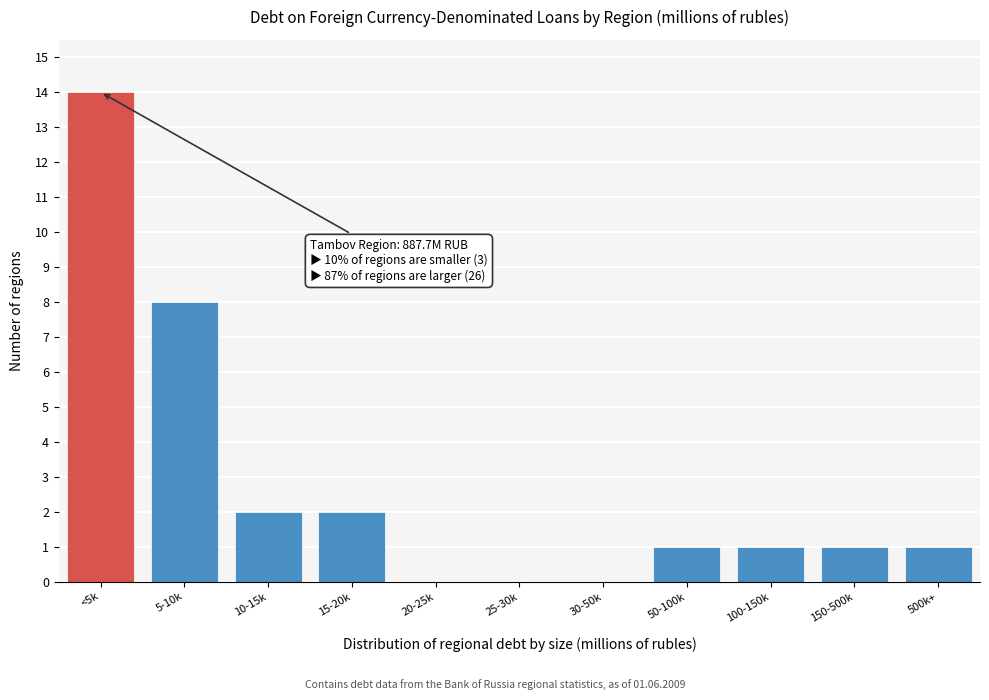

Reading left to right, list all the values displayed in this chart.

<5k=14	5-10k=8	10-15k=2	15-20k=2	20-25k=0	25-30k=0	30-50k=0	50-100k=1	100-150k=1	150-500k=1	500k+=1